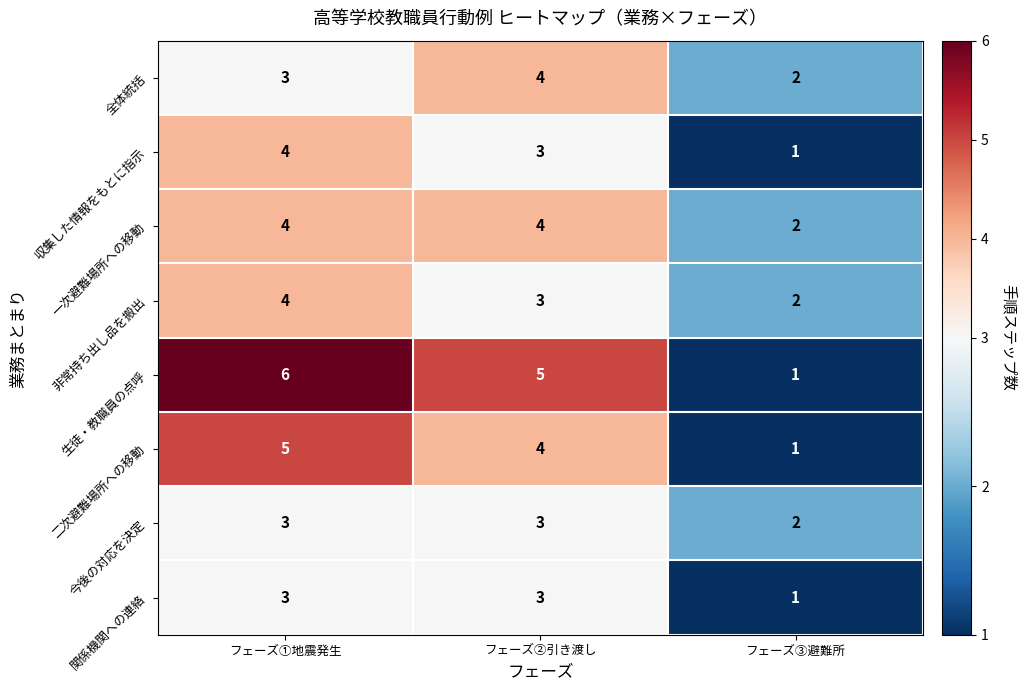

Between フェーズ①地震発生 and フェーズ③避難所, which series saw the biggest shift?

生徒・教職員の点呼